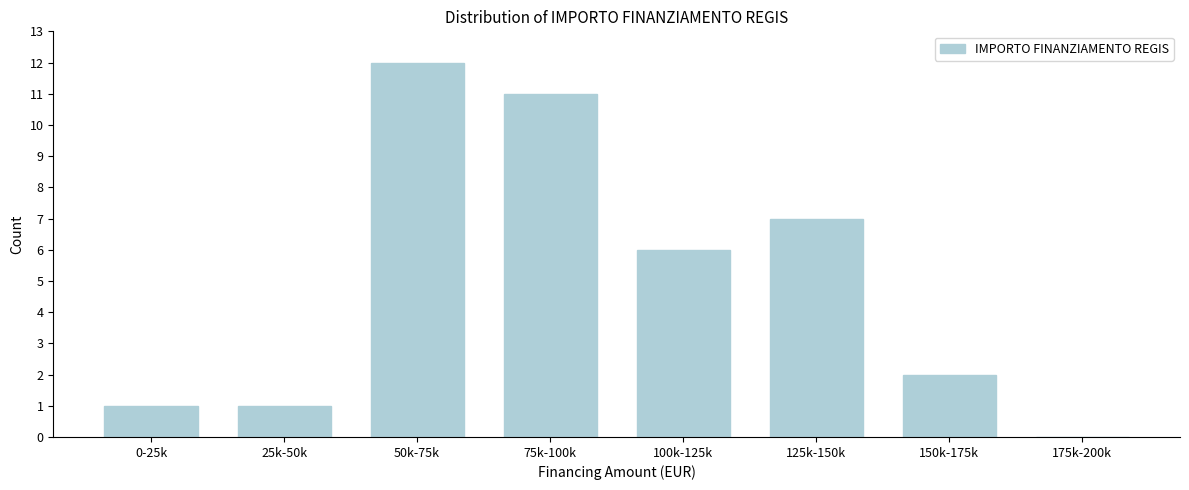

What is the approximate value at 100k-125k?

6